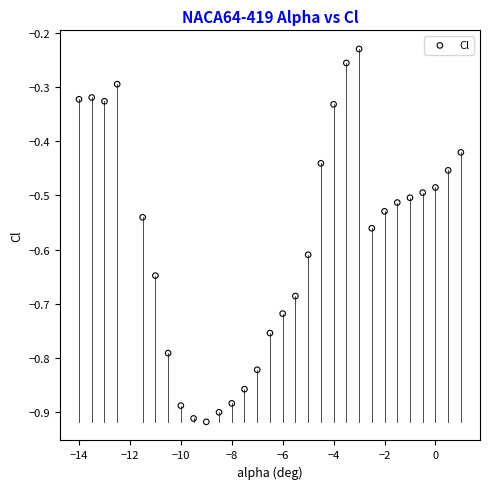

What is the range of Y values (max minus min)?

0.7